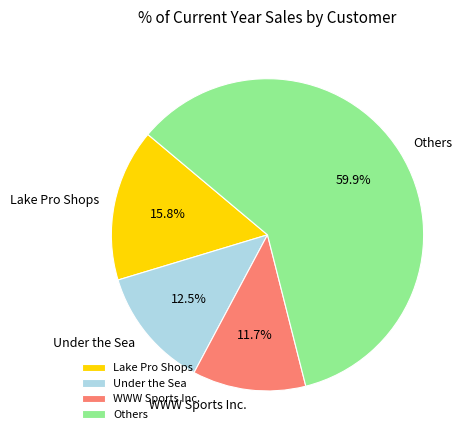

Which has a higher value, WWW Sports Inc. or Under the Sea?

Under the Sea